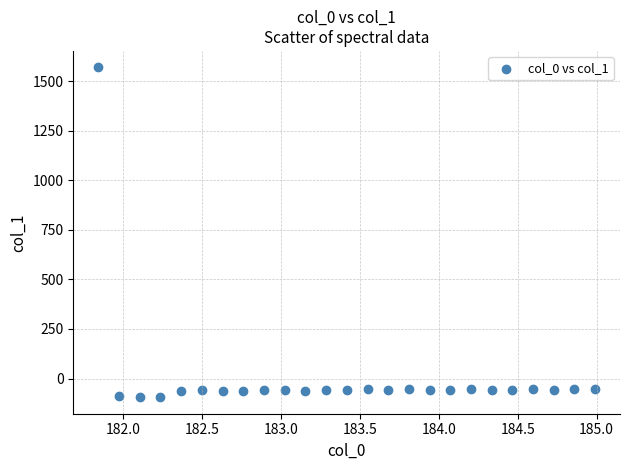

What is the range of Y values (max minus min)?

1664.9